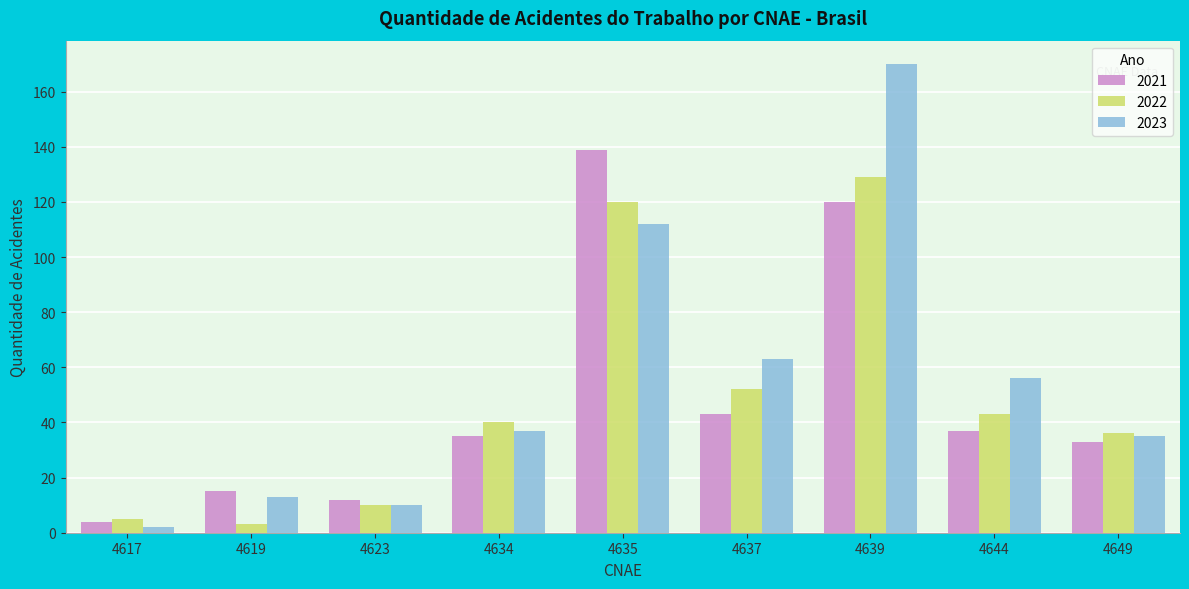

Are the bars horizontal?

No